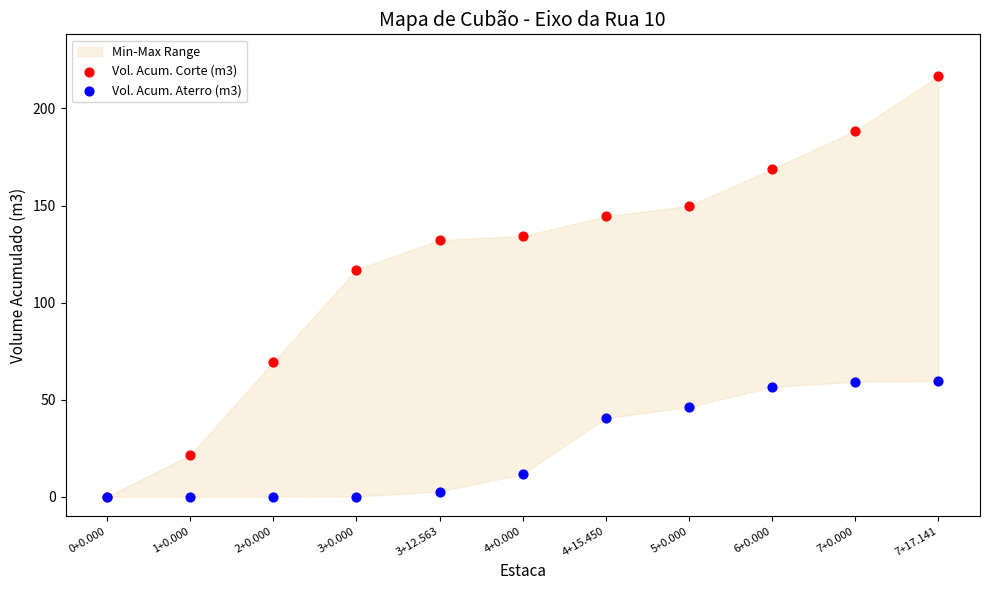

Across all series, what Y value is closest to 108?

117.0